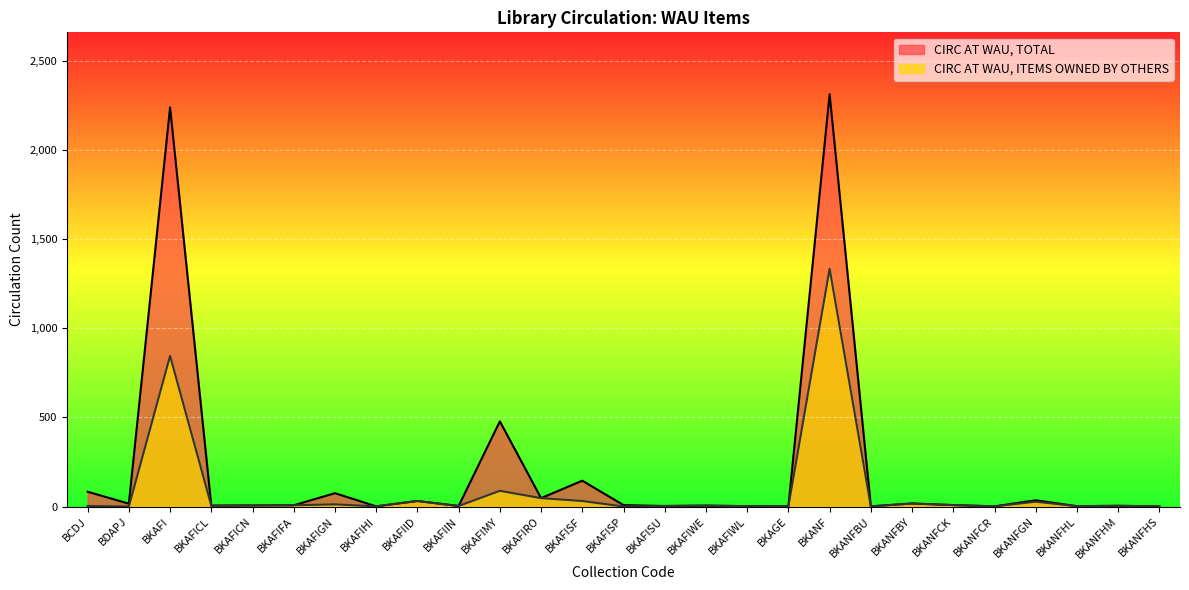

What is the minimum value for CIRC AT WAU, TOTAL?

1